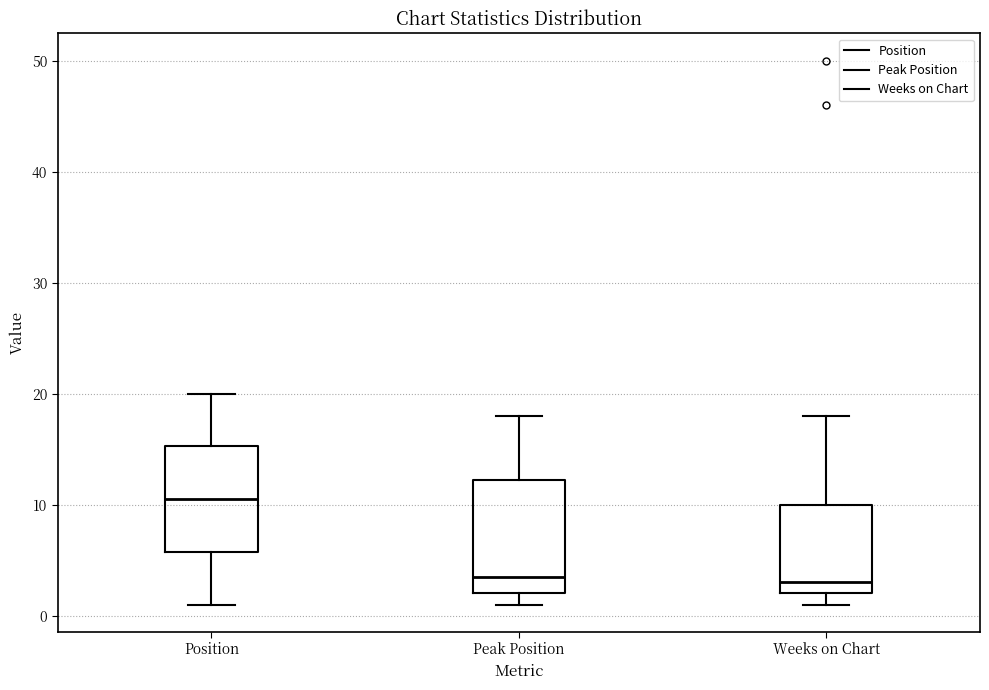

Reading left to right, read every box against the y-axis: the position of its median line, the range the box covers, and the ends of its whiskers. The values are not printed on the chart, so give them approximately, as read against the axis.

Position: median 11, box 6 to 15, whiskers 1 to 20
Peak Position: median 4, box 2 to 12, whiskers 1 to 18
Weeks on Chart: median 3, box 2 to 10, whiskers 1 to 18